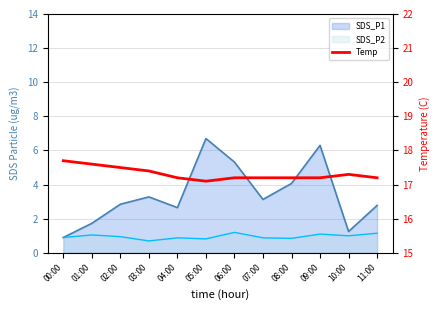

Where is the first local minimum?

05:00